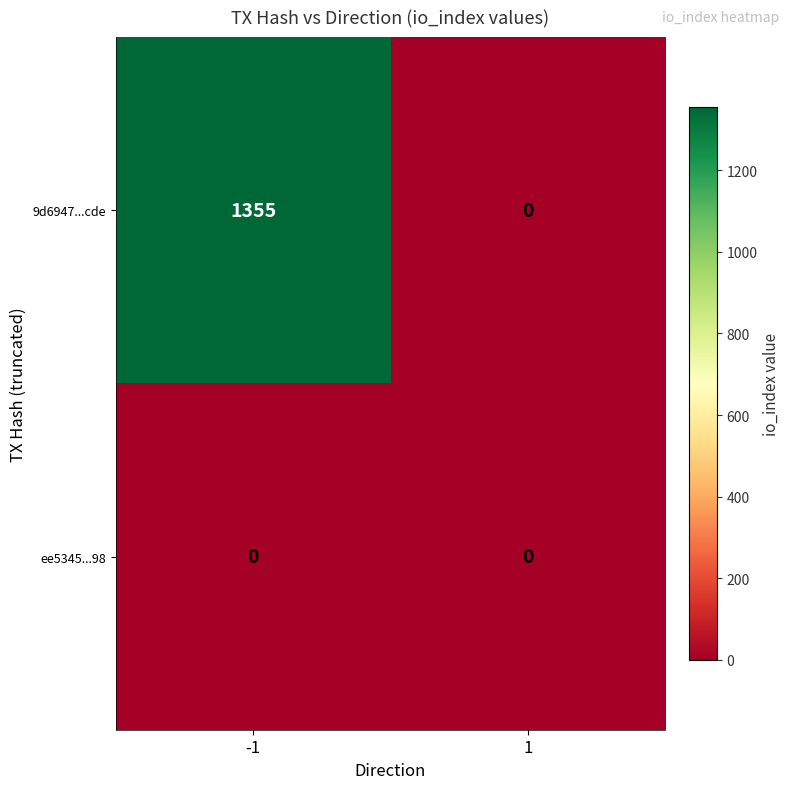

Reading right to left, list all the values displayed in this chart.

9d6947...cde: 1=0	-1=1355
ee5345...98: 1=0	-1=0